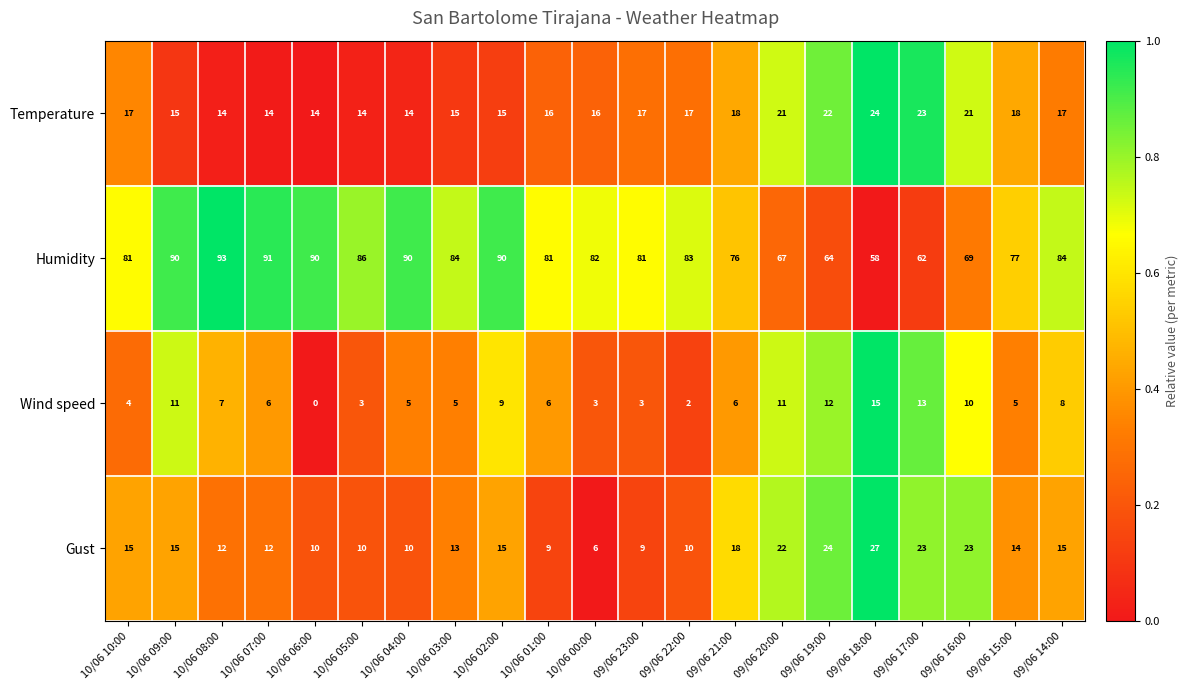

What is the difference between the maximum and minimum values in the Humidity series?

35